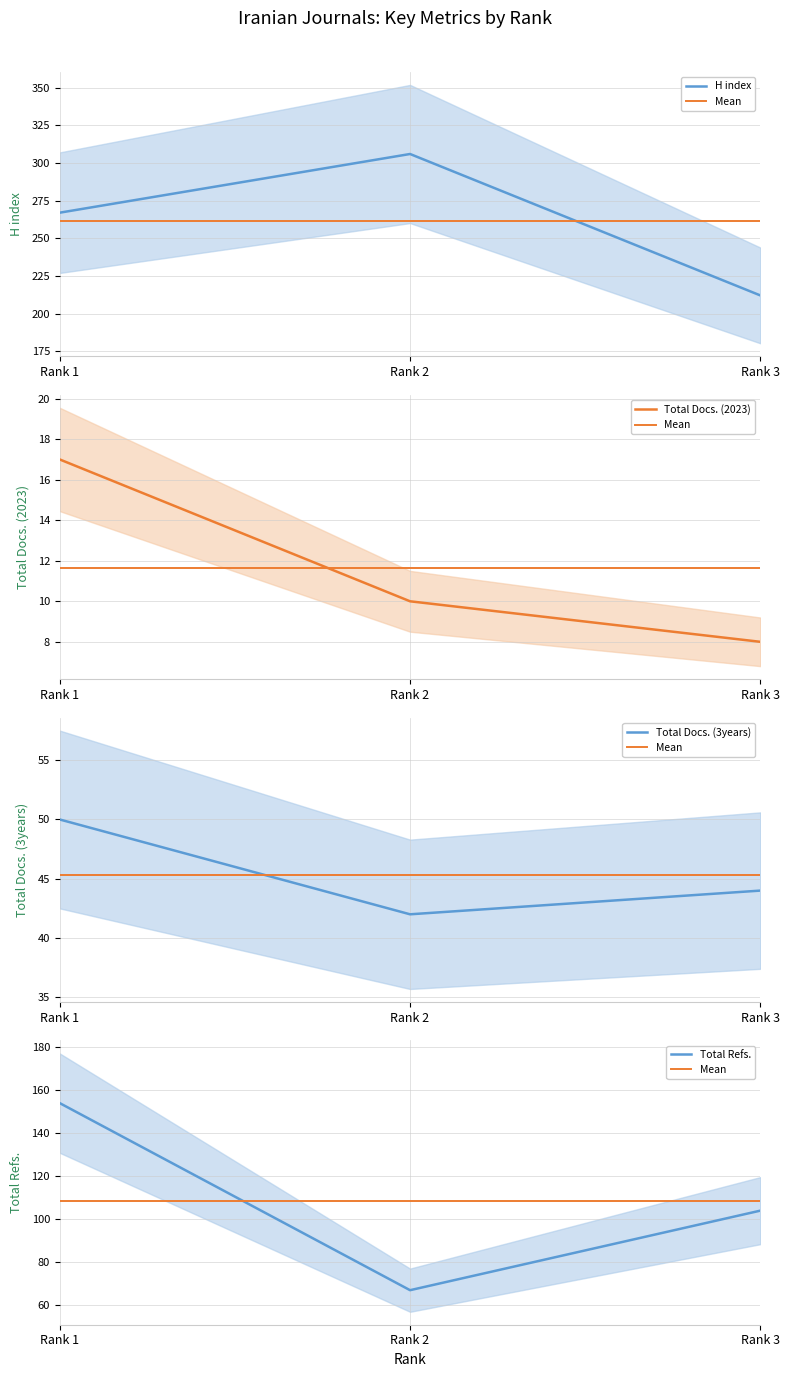

Is the value of Total Docs. (2023) at Rank 1 greater than the value of Total Refs. at Rank 2?

No